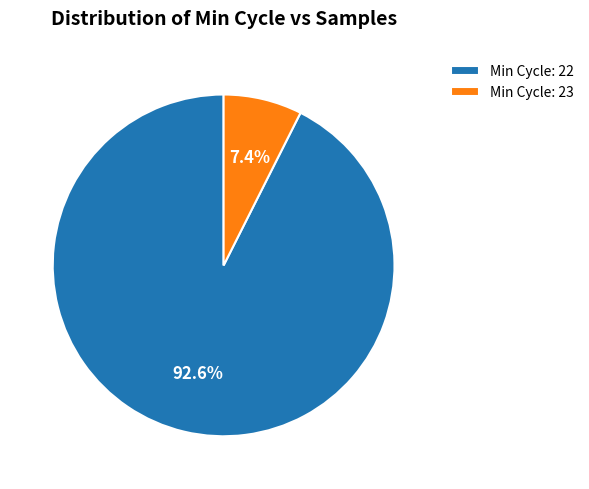

What is the smallest slice in the pie chart?

Min Cycle: 23